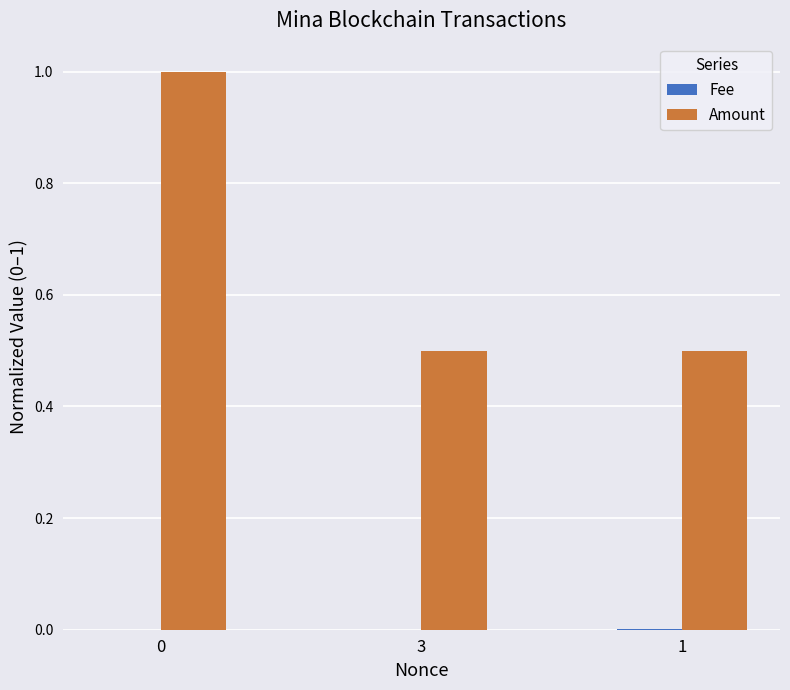

The Amount series shows 0.7 at 0. True or false?

False